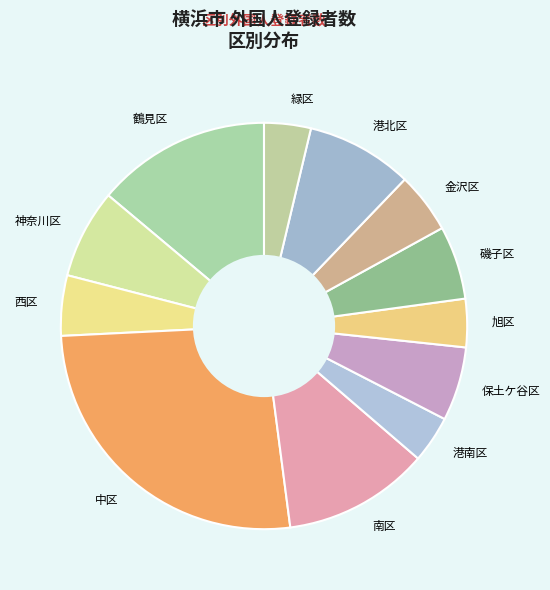

Do 西区 and 南区 together represent more than half of the pie?

No